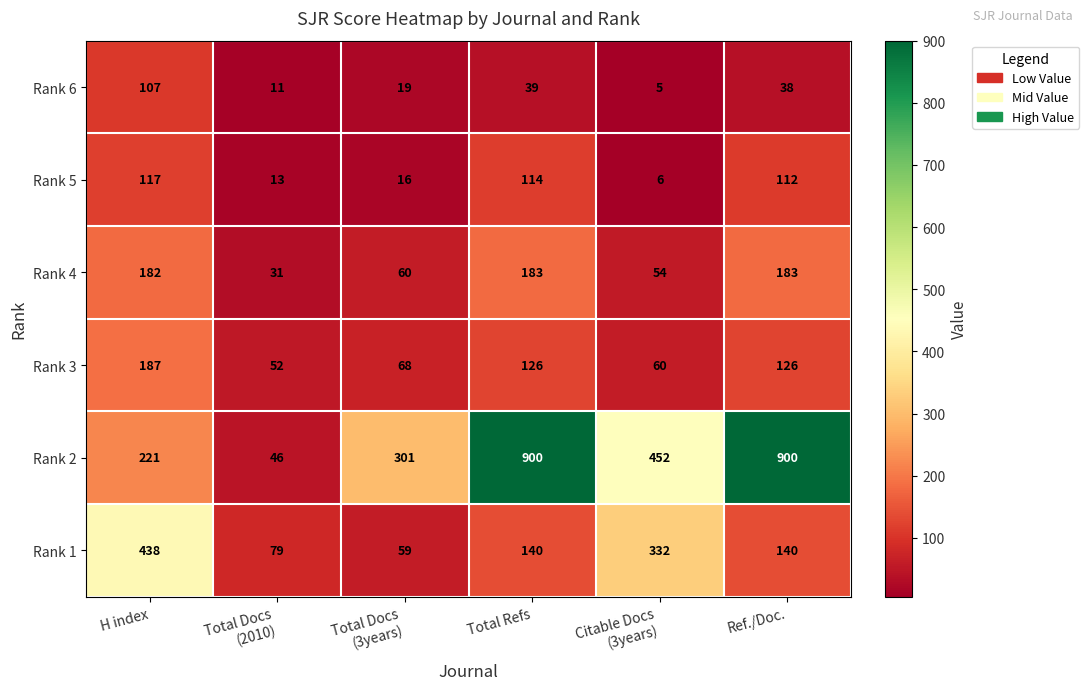

What is the difference between the second highest and minimum values in the Rank 1 series?

273